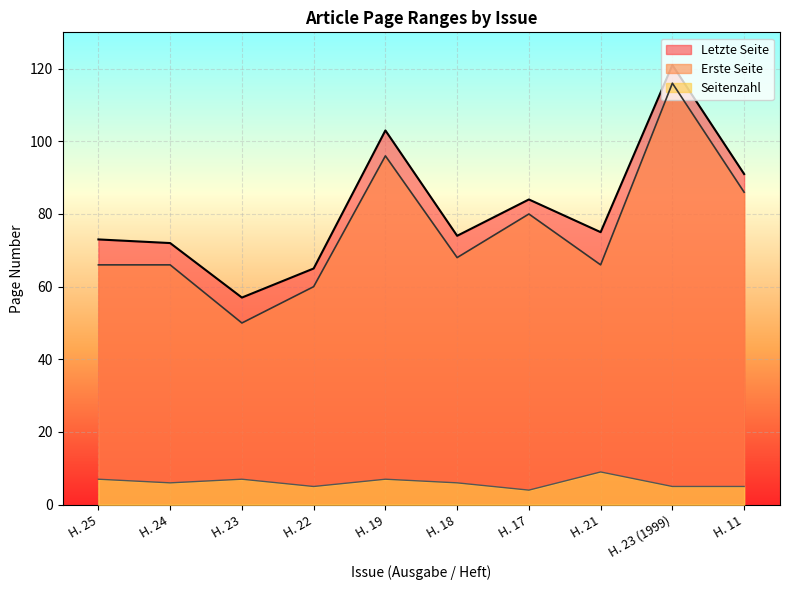

What is the minimum value for Letzte Seite?

57